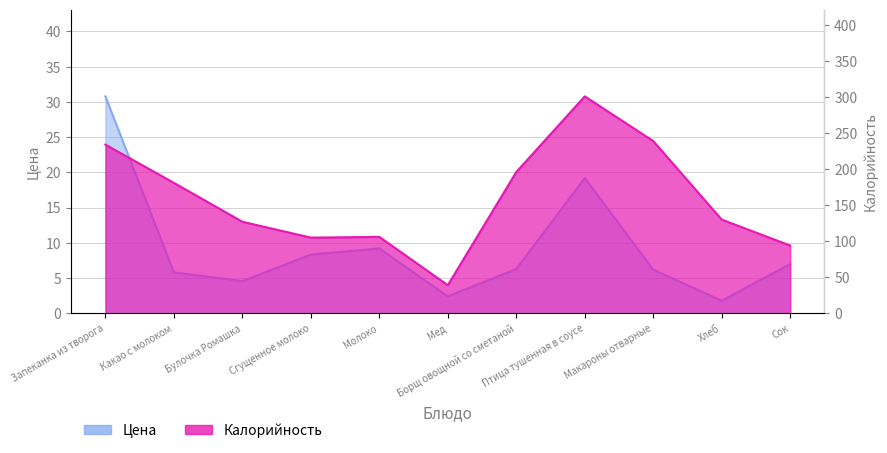

How many categories are shown in the chart?

11